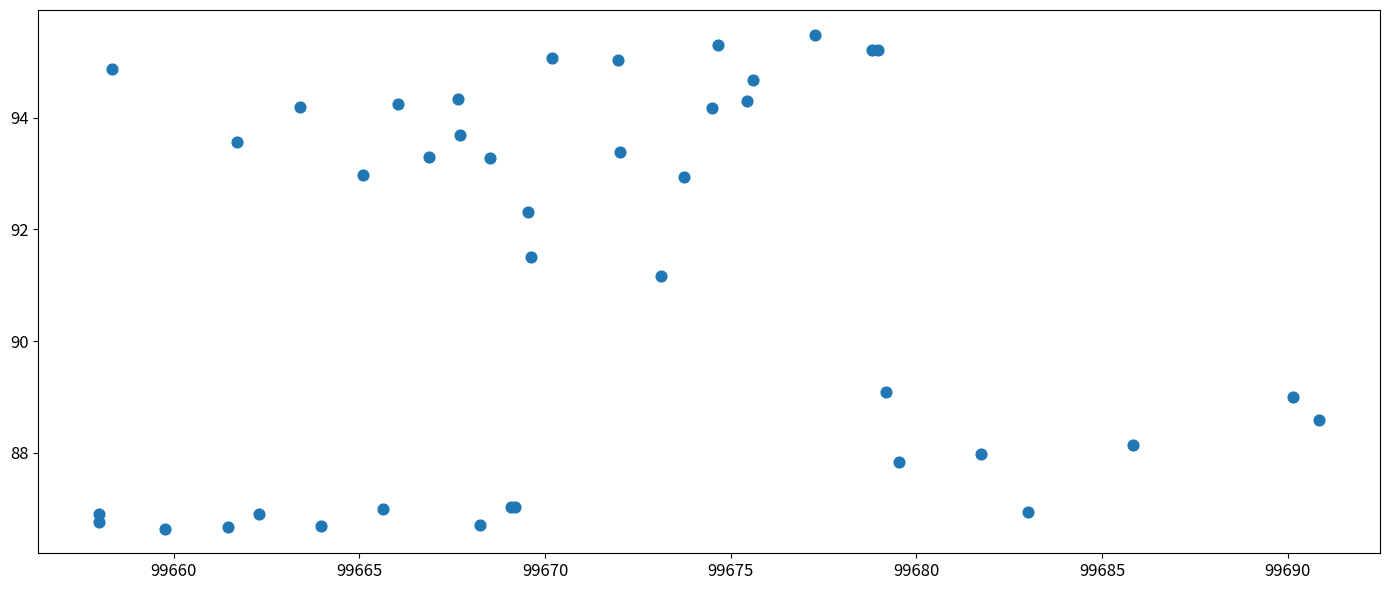

What Y value in the scatter plot is closest to 91?

91.2